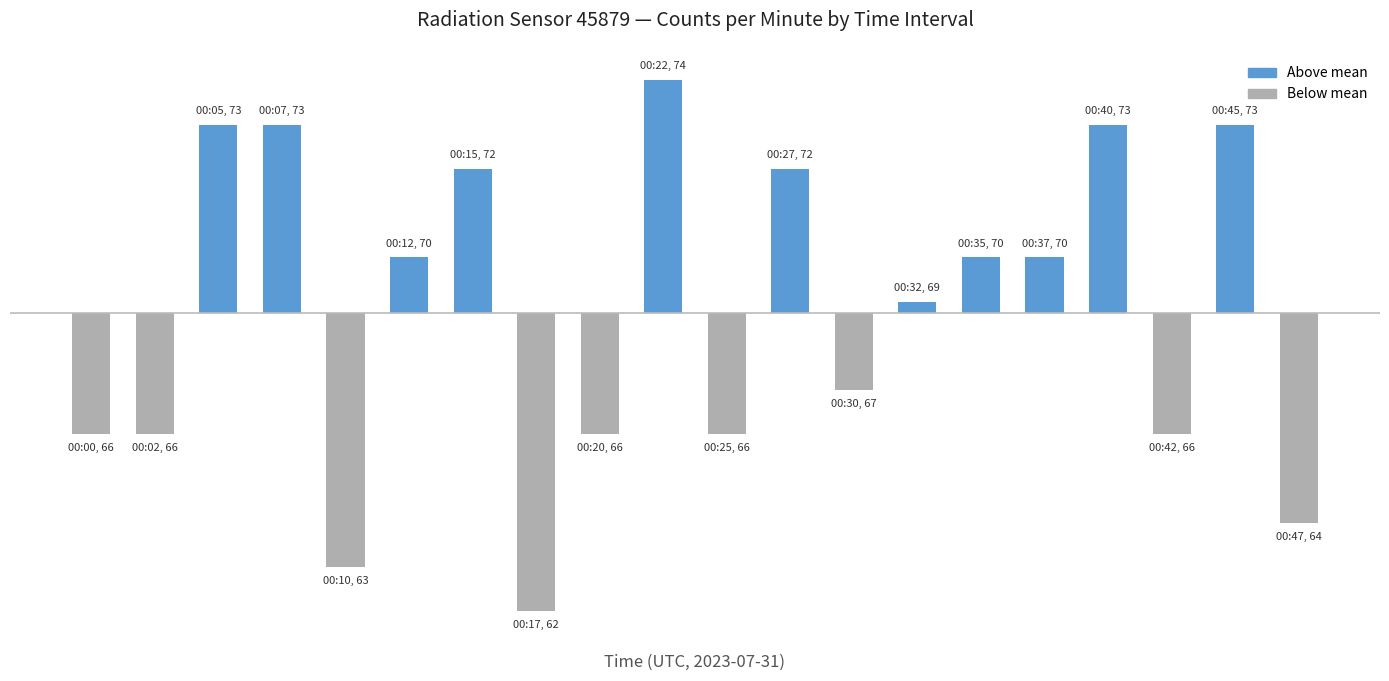

Does the chart contain any negative values?

Yes